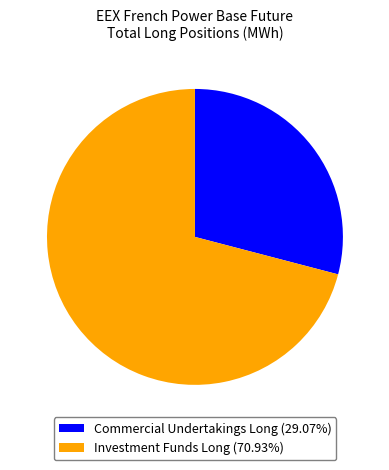

Do Commercial Undertakings Long (29.07%) and Investment Funds Long (70.93%) together represent more than half of the pie?

Yes